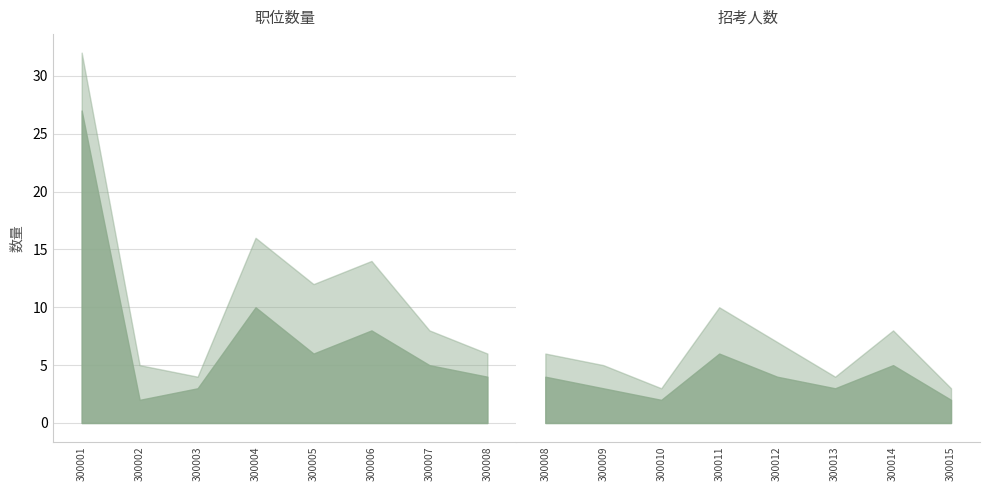

True or false: 招考人数_sum and 职位代码_count intersect in this chart.

False